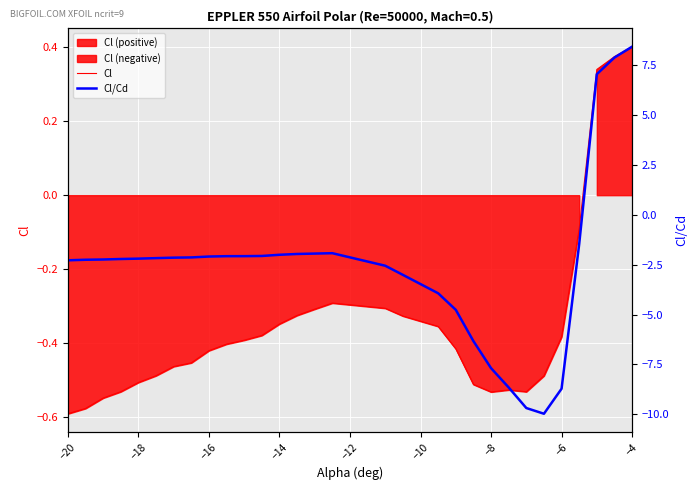

Rank the series by their average value, from highest to lowest.

Cl, Cl/Cd